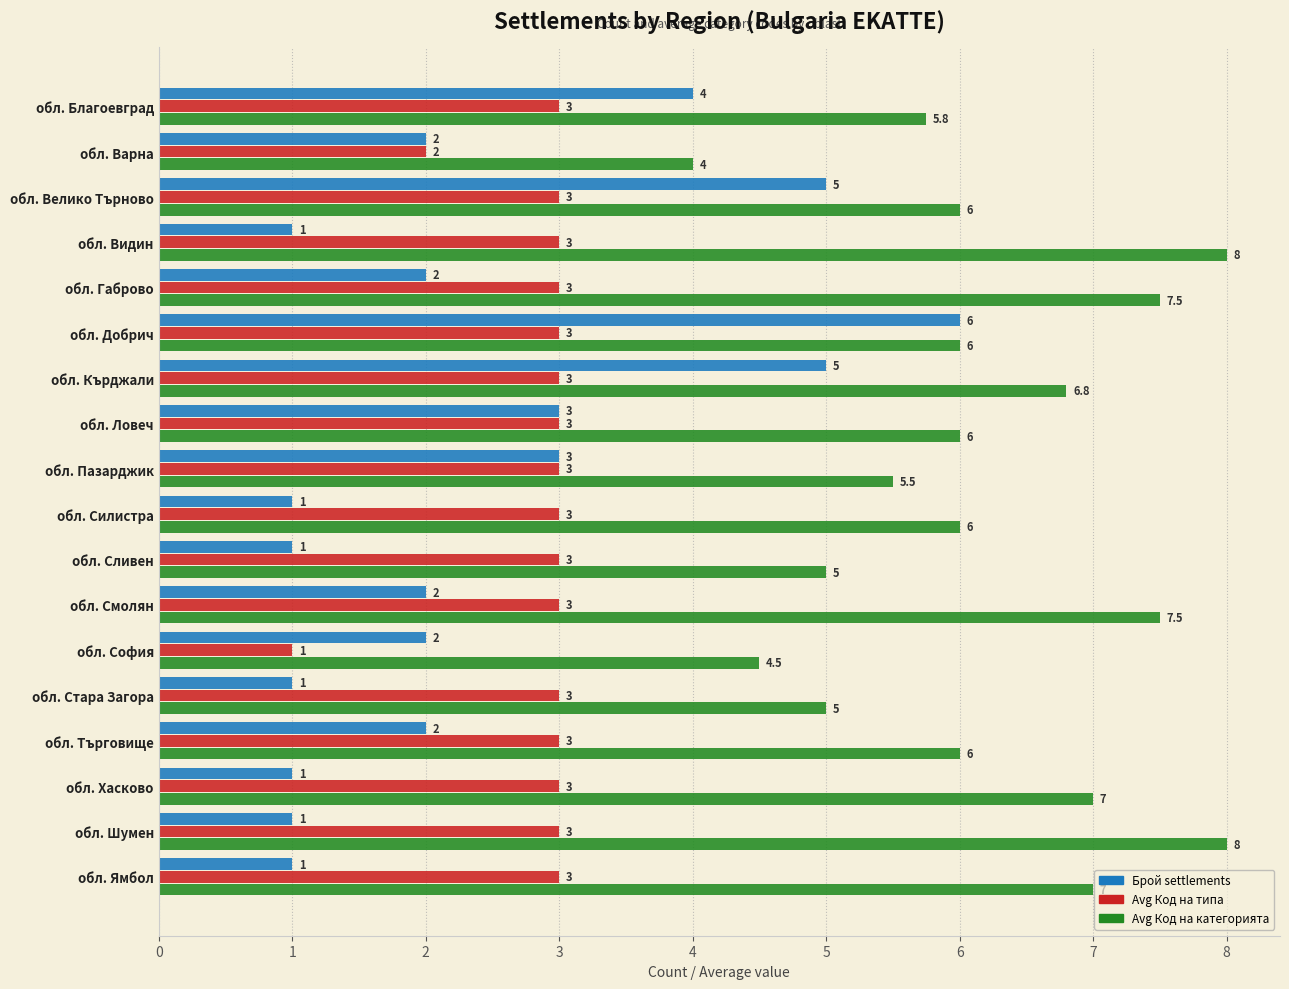

True or false: Avg Код на типа has a value of 1.0 at обл. Хасково.

False